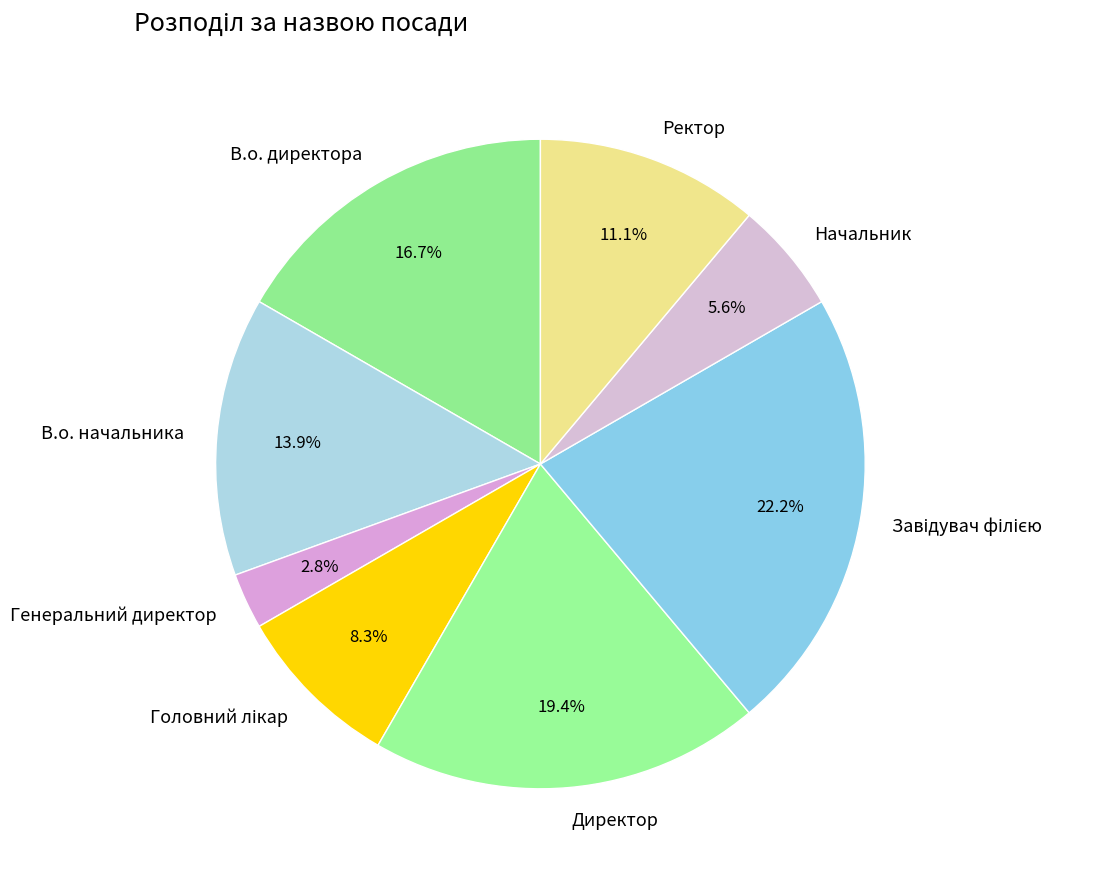

What is the smallest slice in the pie chart?

Генеральний директор